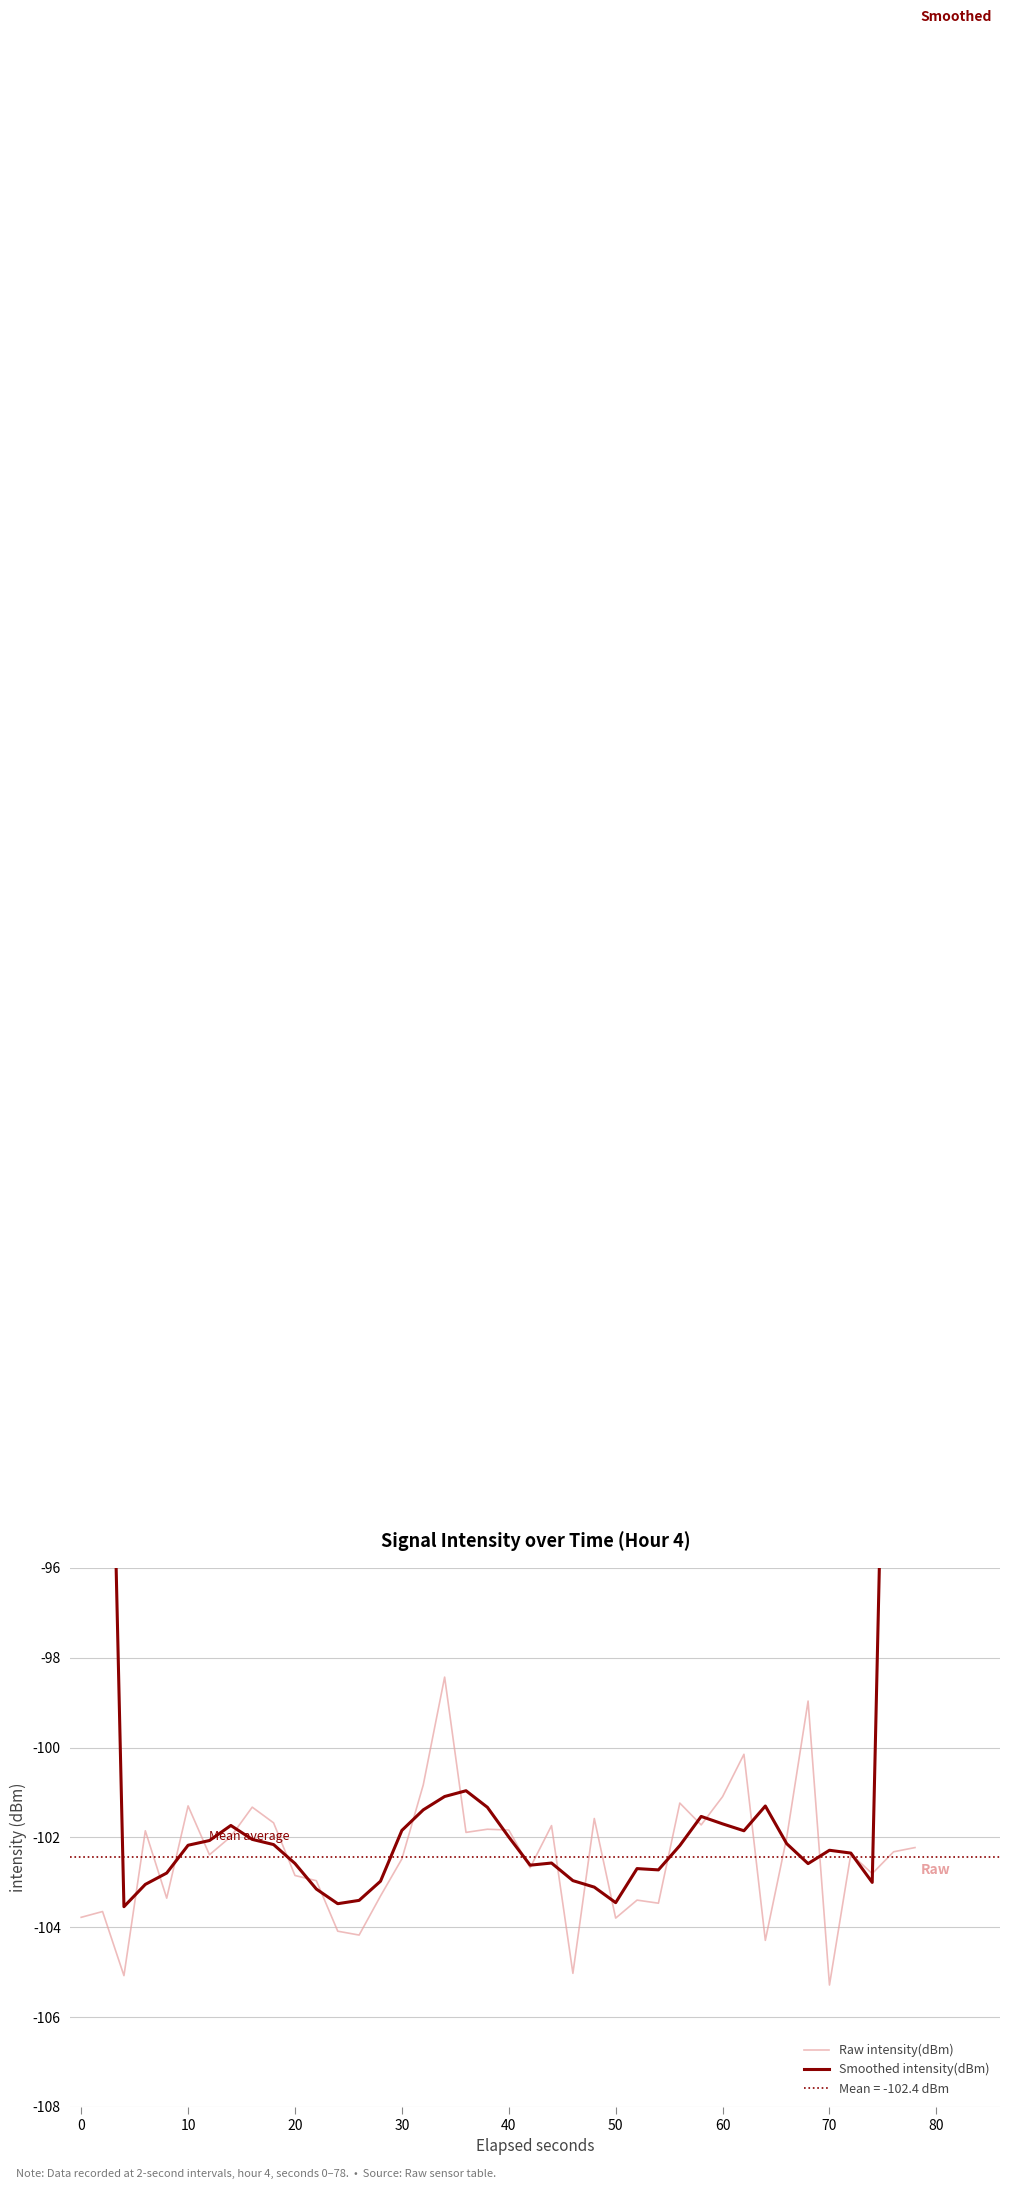

The Raw intensity(dBm) series shows -103.8 at 50. True or false?

True